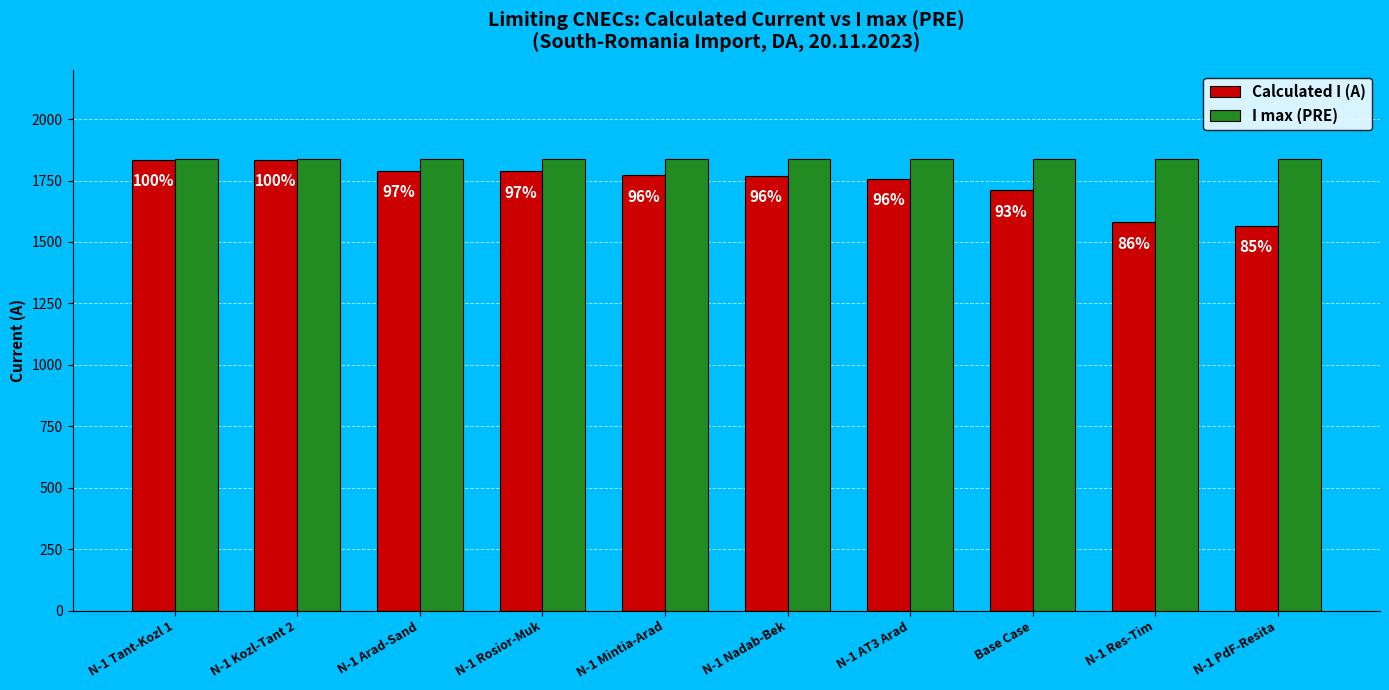

Reading left to right, extract all data points from this chart.

Calculated I (A): 1835	1835	1789	1788	1771	1770	1757	1711	1580	1565
I max (PRE): 1836	1836	1836	1836	1836	1836	1836	1836	1836	1836